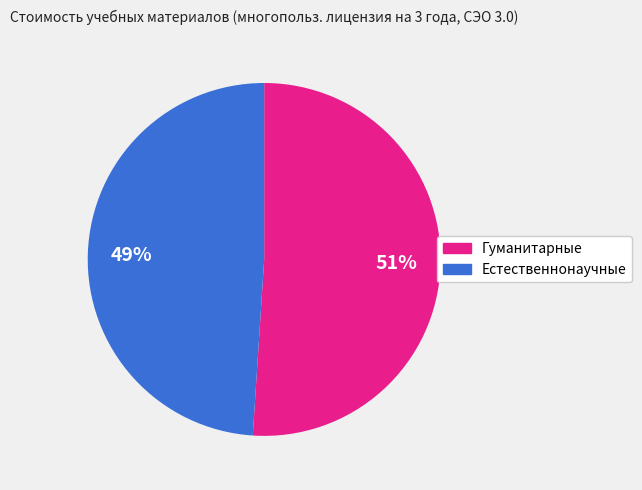

Is there any slice that represents more than half of the pie?

Yes